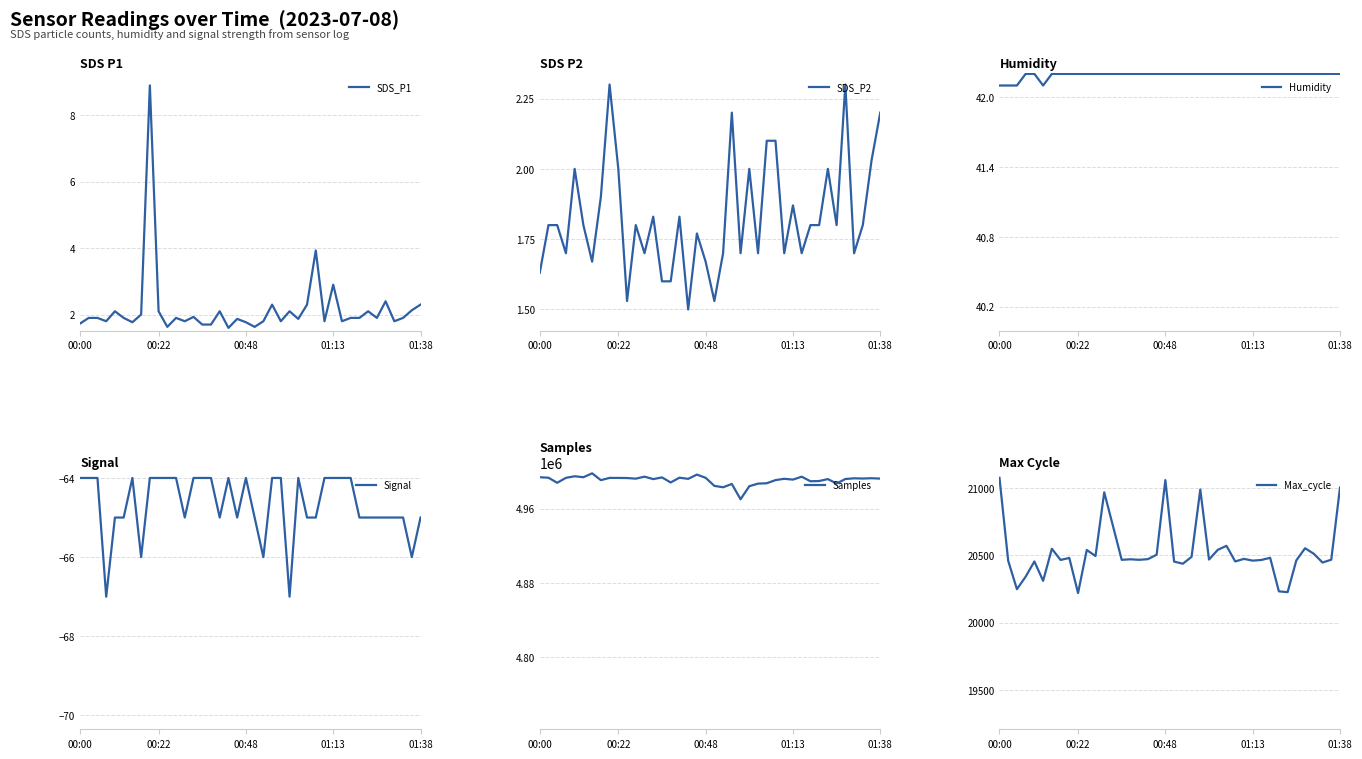

Reading left to right, extract all data points from this chart.

SDS_P1: 1.7	1.9	1.9	1.8	2.1	1.9	1.8	2.0	8.9	2.1	1.6	1.9	1.8	1.9	1.7	1.7	2.1	1.6	1.9	1.8	1.6	1.8	2.3	1.8	2.1	1.9	2.3	3.9	1.8	2.9	1.8	1.9	1.9	2.1	1.9	2.4	1.8	1.9	2.1	2.3
SDS_P2: 1.6	1.8	1.8	1.7	2.0	1.8	1.7	1.9	2.3	2.0	1.5	1.8	1.7	1.8	1.6	1.6	1.8	1.5	1.8	1.7	1.5	1.7	2.2	1.7	2.0	1.7	2.1	2.1	1.7	1.9	1.7	1.8	1.8	2.0	1.8	2.3	1.7	1.8	2.0	2.2
Humidity: 42.1	42.1	42.1	42.2	42.2	42.1	42.2	42.2	42.2	42.2	42.2	42.2	42.2	42.2	42.2	42.2	42.2	42.2	42.2	42.2	42.2	42.2	42.2	42.2	42.2	42.2	42.2	42.2	42.2	42.2	42.2	42.2	42.2	42.2	42.2	42.2	42.2	42.2	42.2	42.2
Signal: -64.0	-64.0	-64.0	-67.0	-65.0	-65.0	-64.0	-66.0	-64.0	-64.0	-64.0	-64.0	-65.0	-64.0	-64.0	-64.0	-65.0	-64.0	-65.0	-64.0	-65.0	-66.0	-64.0	-64.0	-67.0	-64.0	-65.0	-65.0	-64.0	-64.0	-64.0	-64.0	-65.0	-65.0	-65.0	-65.0	-65.0	-65.0	-66.0	-65.0
Samples: 4994040.0	4993538.0	4988058.0	4993405.0	4995108.0	4994077.0	4998289.0	4990915.0	4993343.0	4993310.0	4993210.0	4992534.0	4994671.0	4992031.0	4993877.0	4988410.0	4993574.0	4992306.0	4996914.0	4993454.0	4984726.0	4983225.0	4986801.0	4970270.0	4984339.0	4987161.0	4987561.0	4990939.0	4992366.0	4991499.0	4994653.0	4989720.0	4989966.0	4992058.0	4987252.0	4992148.0	4992895.0	4992663.0	4992983.0	4992581.0
Max_cycle: 21075.0	20459.0	20248.0	20341.0	20454.0	20310.0	20548.0	20465.0	20480.0	20219.0	20539.0	20494.0	20967.0	20717.0	20466.0	20470.0	20466.0	20471.0	20504.0	21058.0	20453.0	20437.0	20488.0	20988.0	20468.0	20540.0	20570.0	20454.0	20473.0	20460.0	20465.0	20481.0	20232.0	20226.0	20462.0	20552.0	20511.0	20446.0	20467.0	21002.0